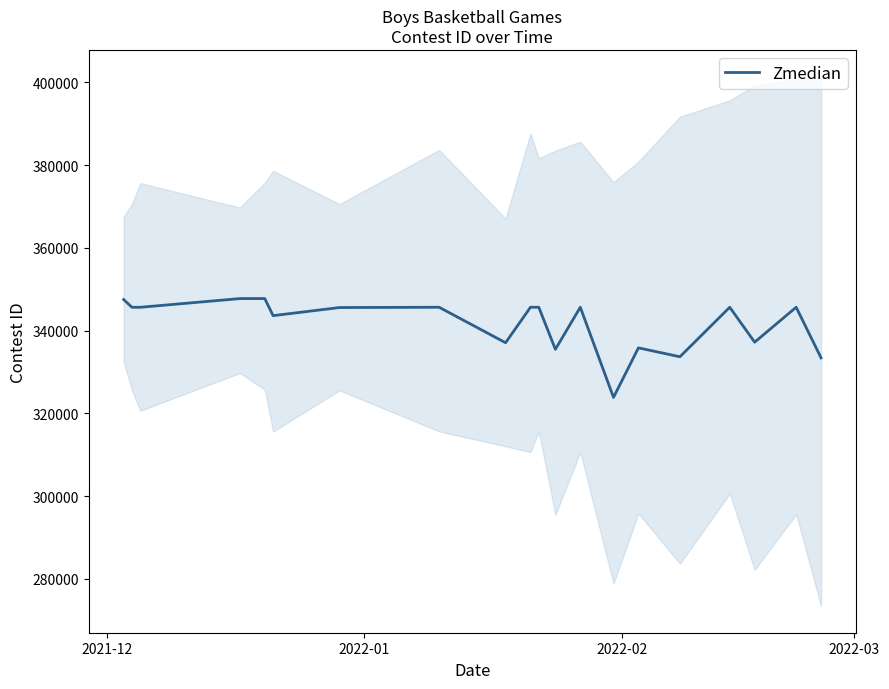

At which label does the data first exceed 345634?

2021-12